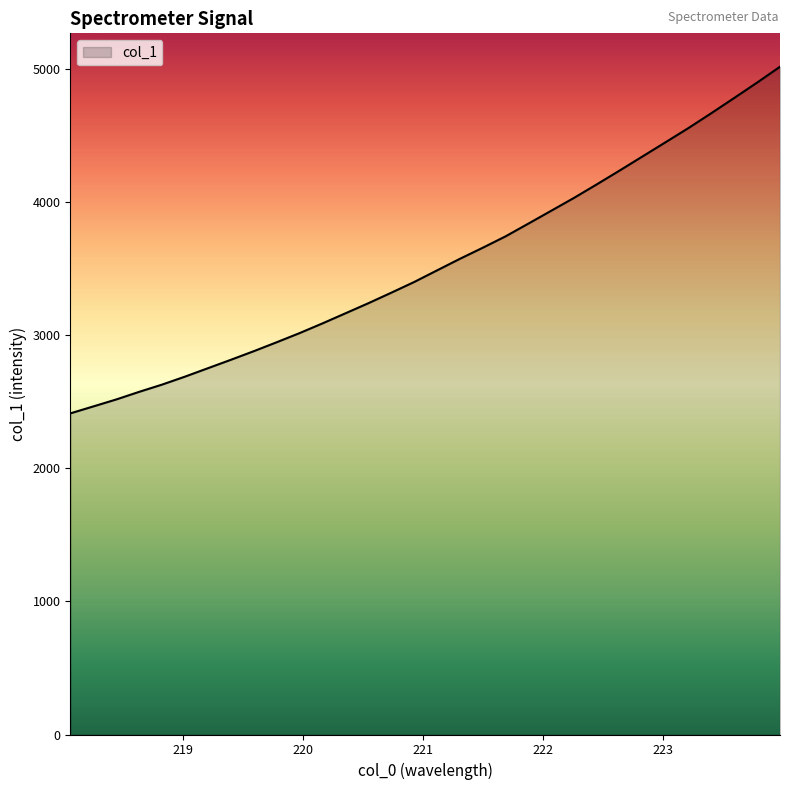

What is the smallest value displayed?

2412.0